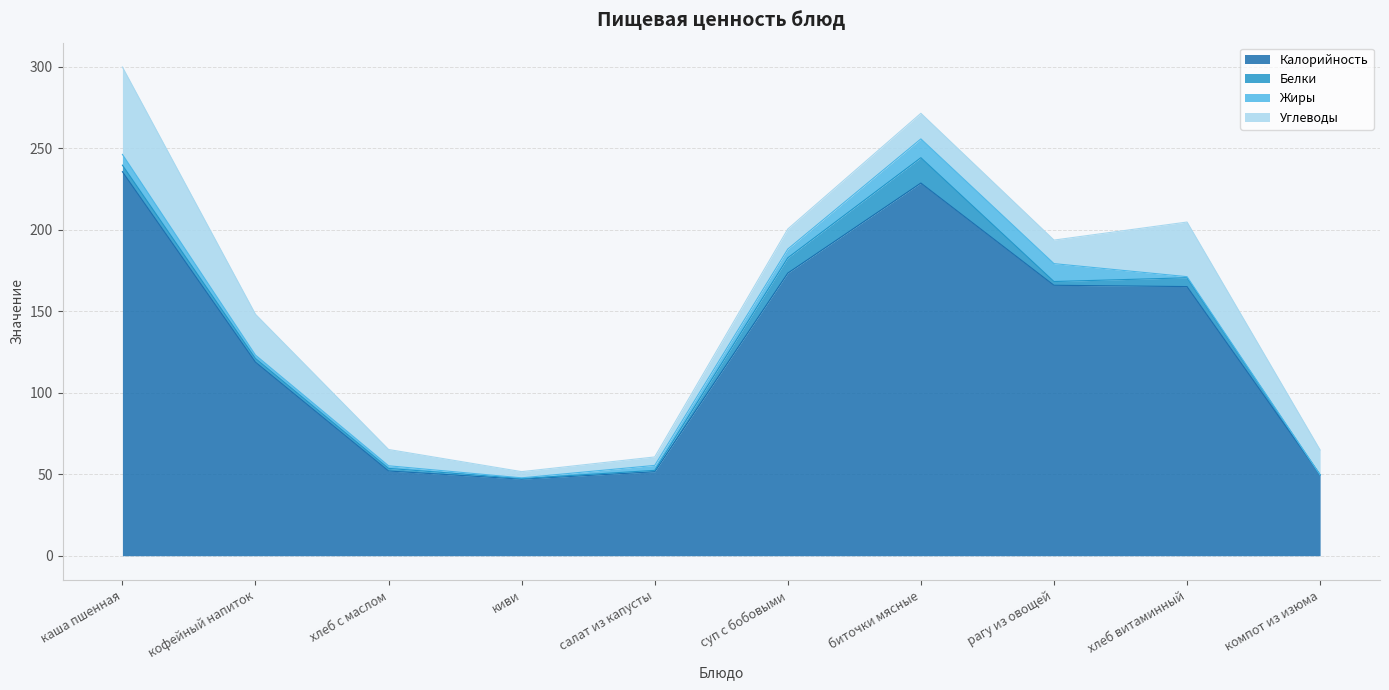

Does the chart display data point markers on the line(s)?

No